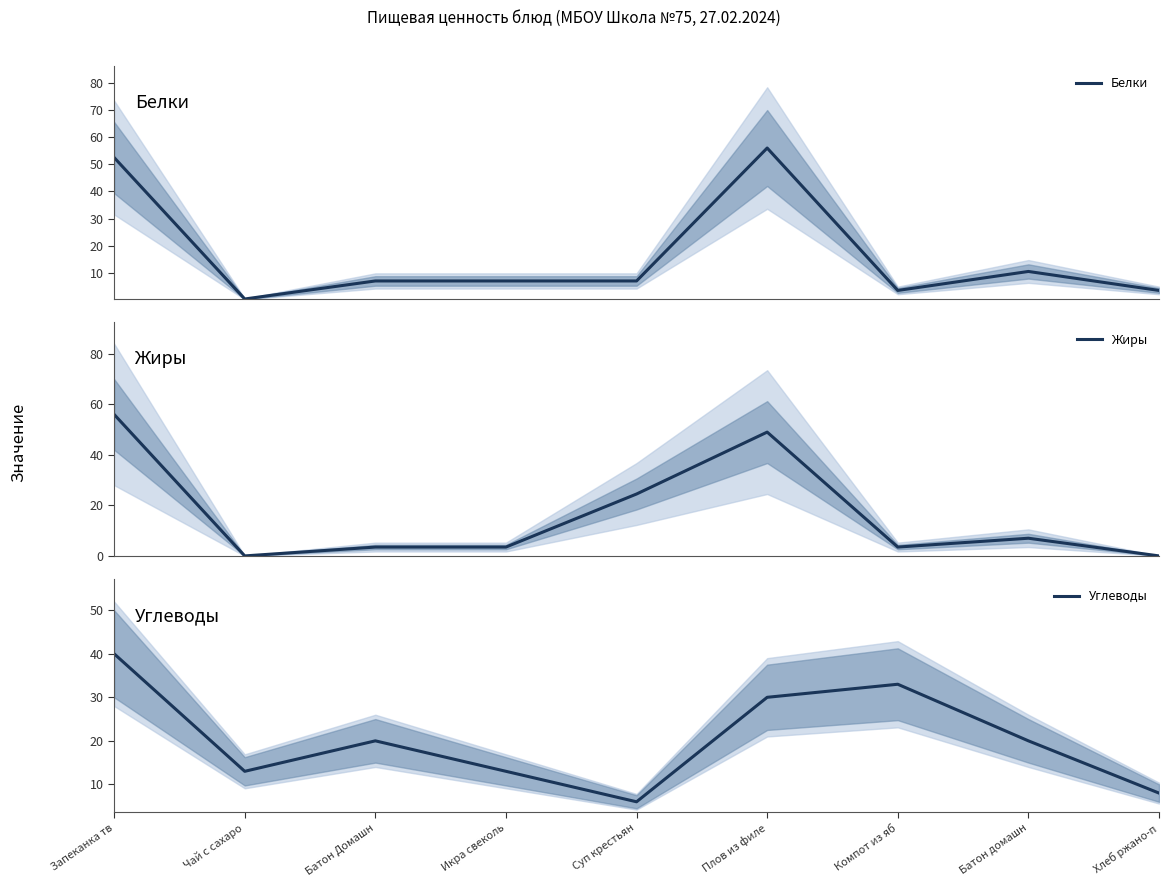

What is the average value of the Жиры series?

16.3